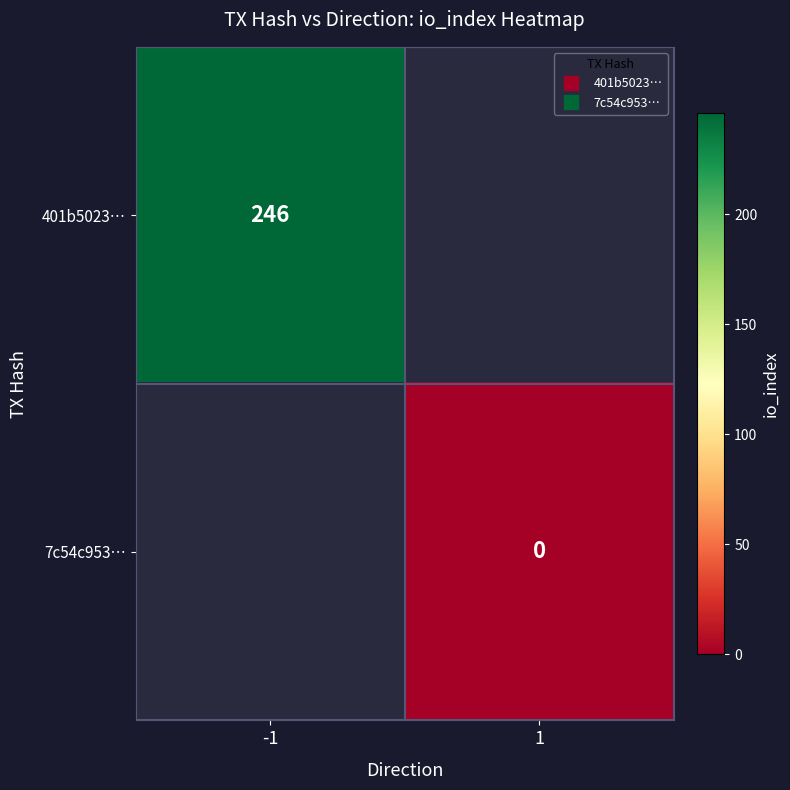

Rank the series at -1 from highest to lowest value.

401b5023…, 7c54c953…